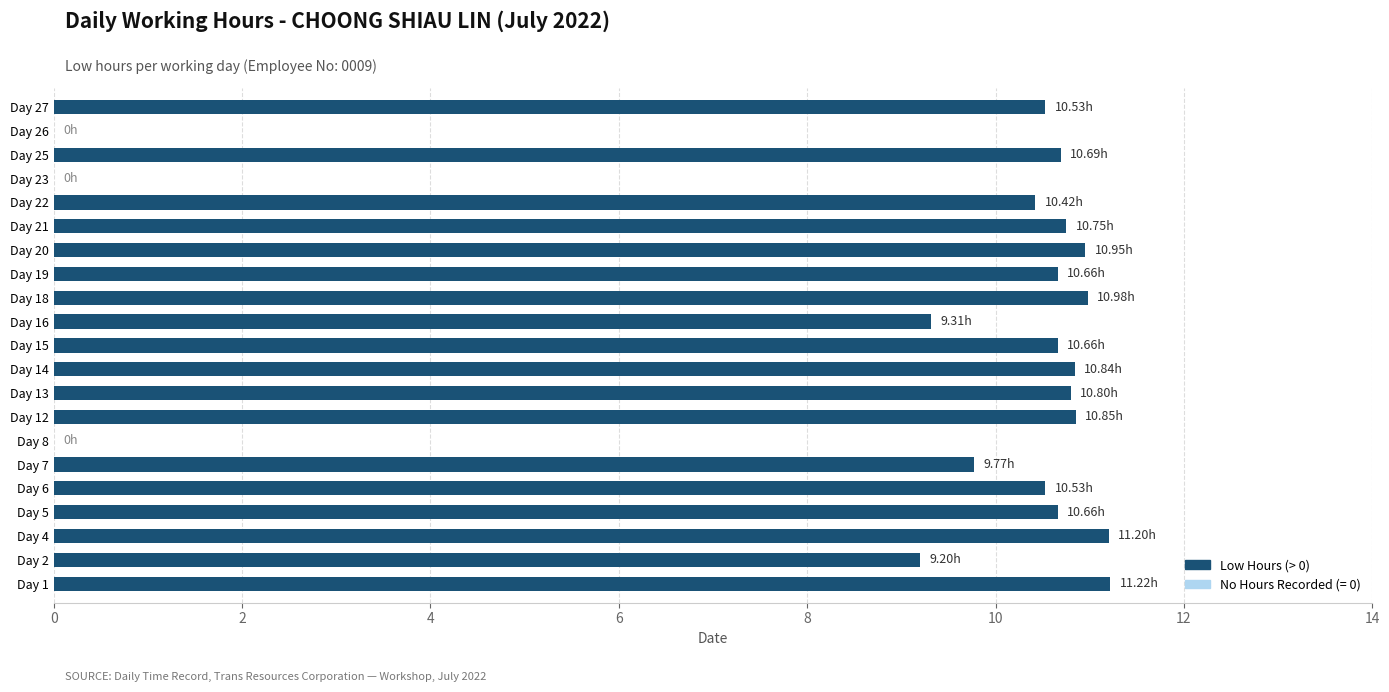

What is the average value?

9.0